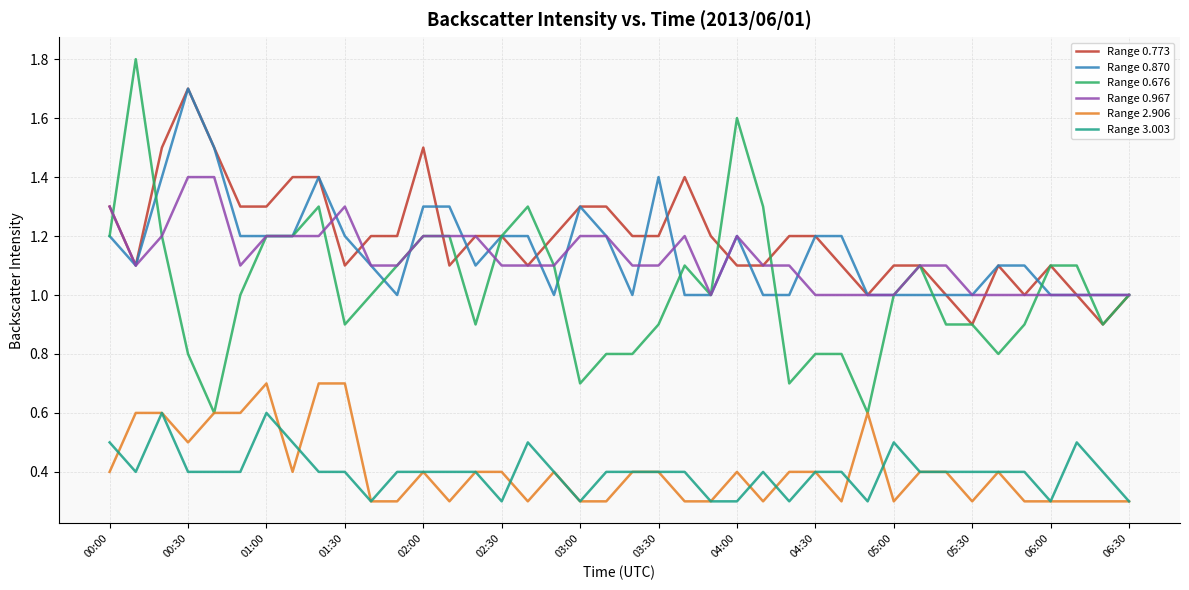

True or false: Range 2.906 and Range 0.773 intersect in this chart.

False